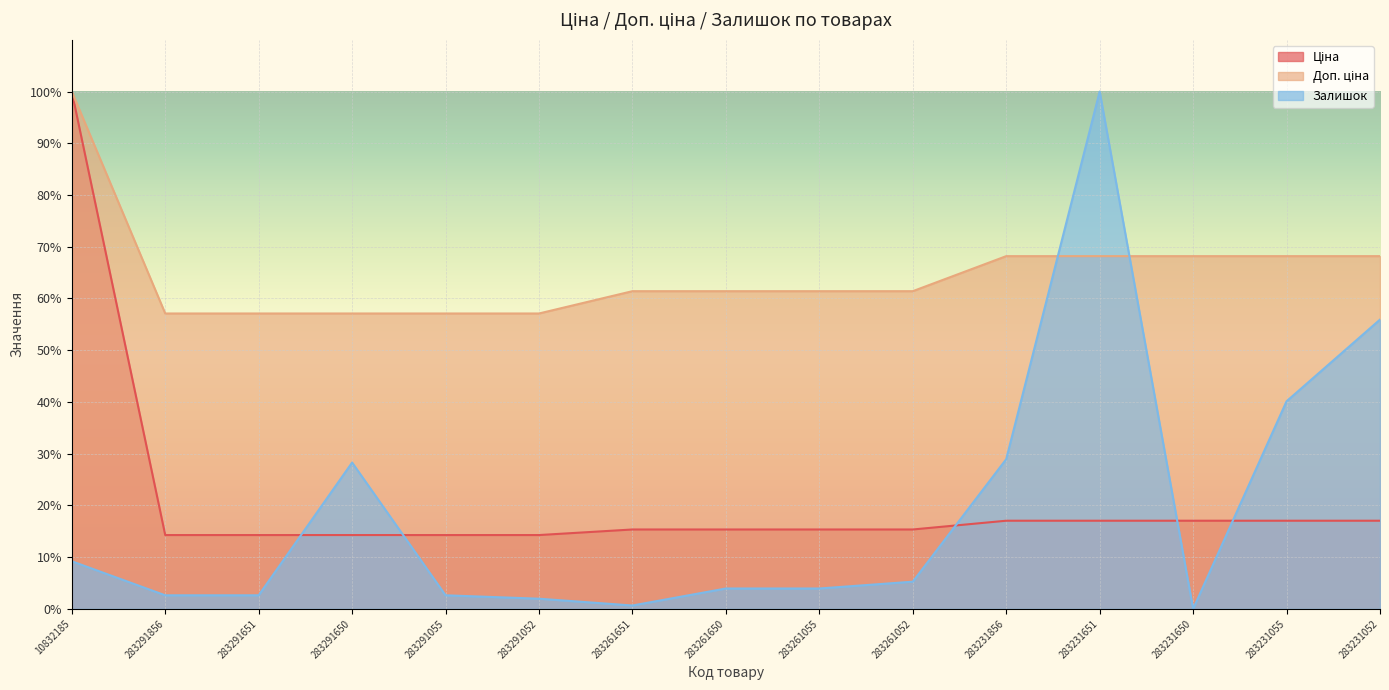

The Доп. ціна series shows 57.1 at 283291856. True or false?

True